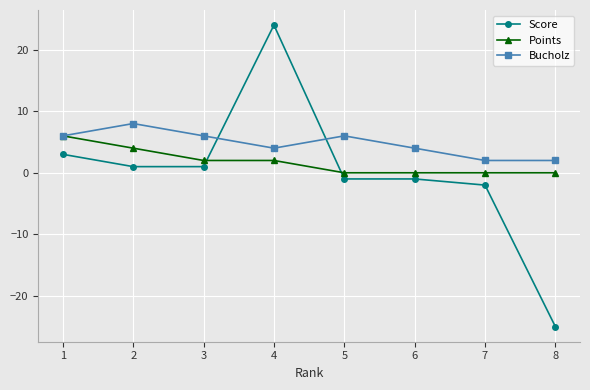

Does the chart display data point markers on the line(s)?

Yes